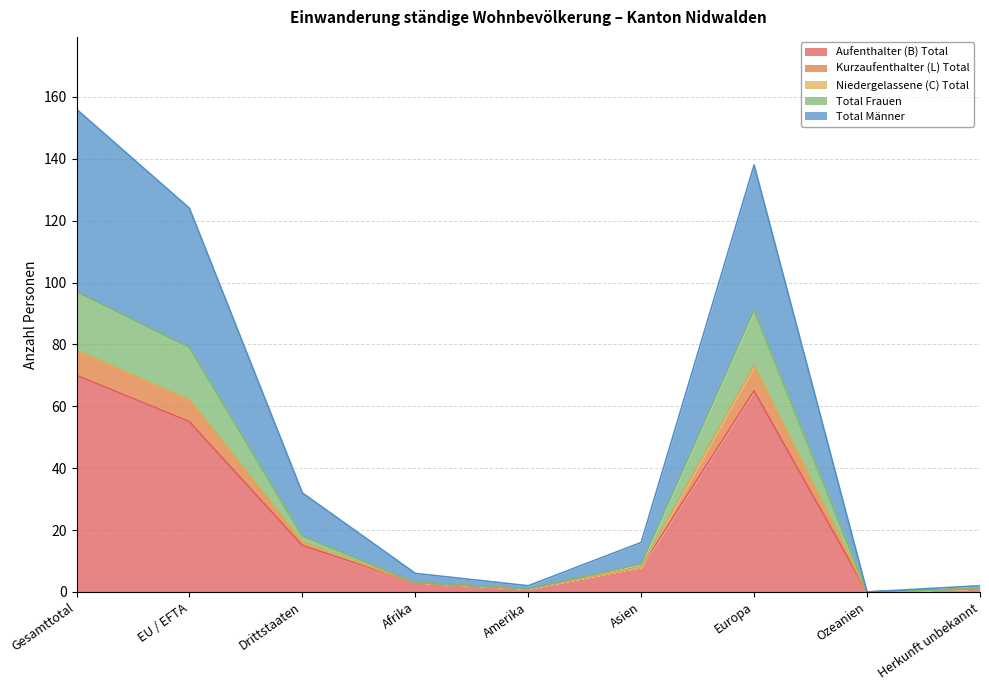

Which series has the widest spread of values?

Total Männer